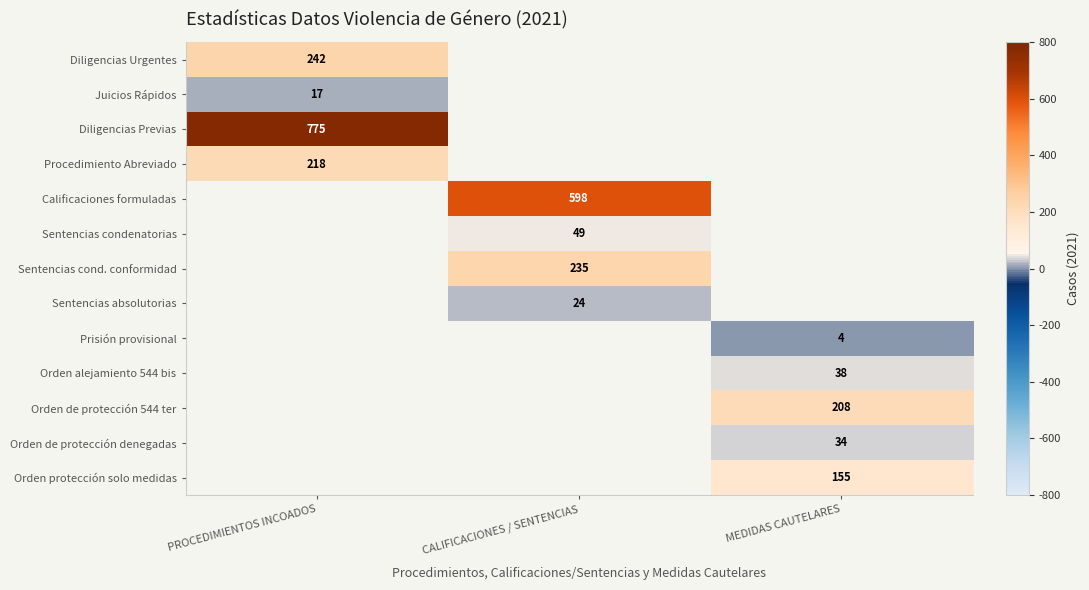

Which series has the largest total across all categories?

Diligencias Previas